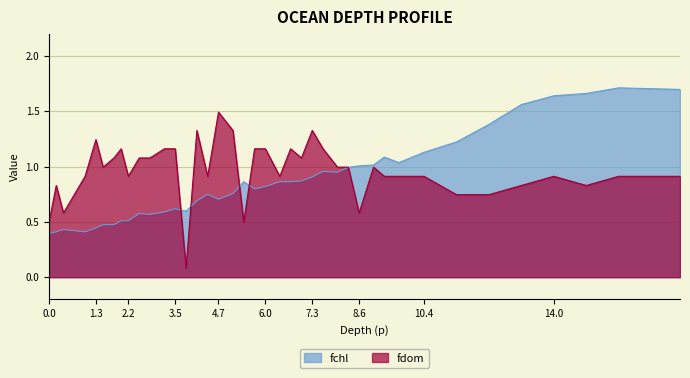

Which series has the largest total across all categories?

fdom